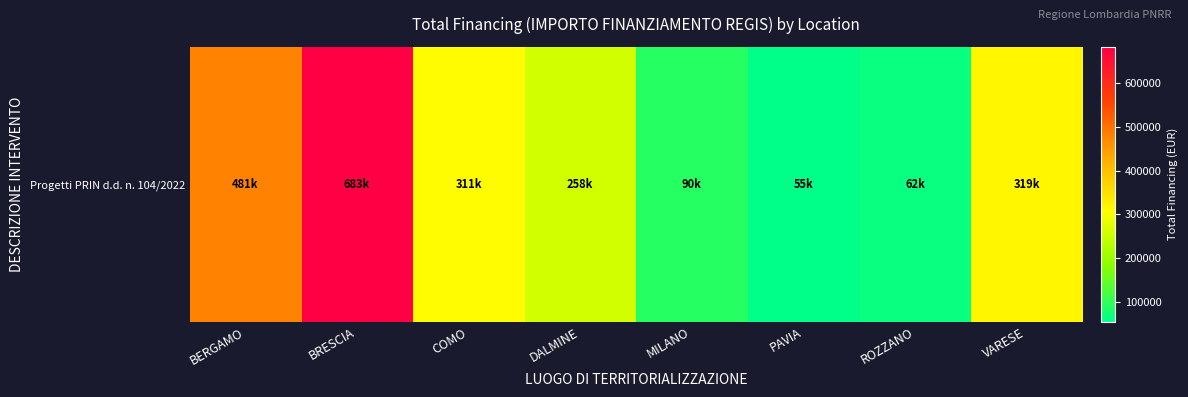

What is the difference between the maximum and minimum values?

627924.8